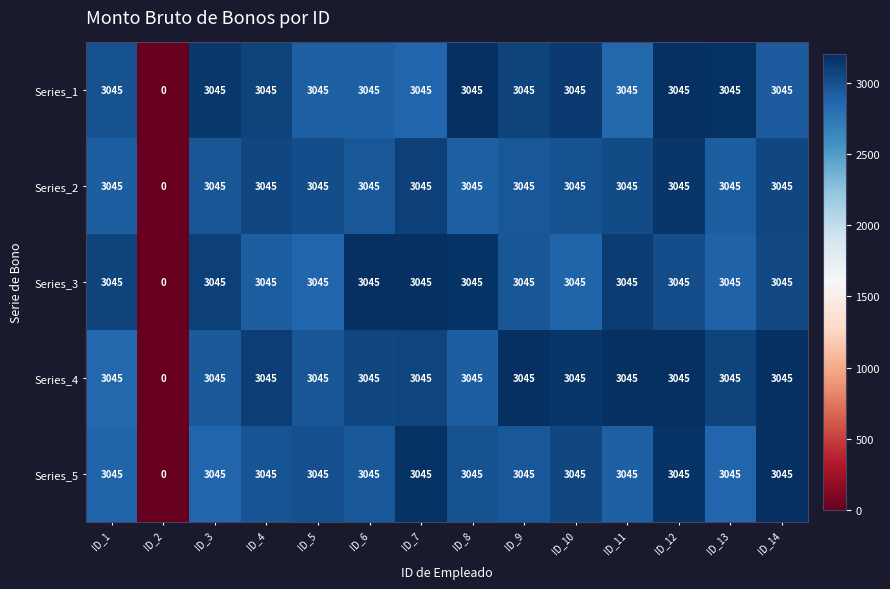

Is the value of Series_3 at ID_2 greater than the value of Series_1 at ID_12?

No